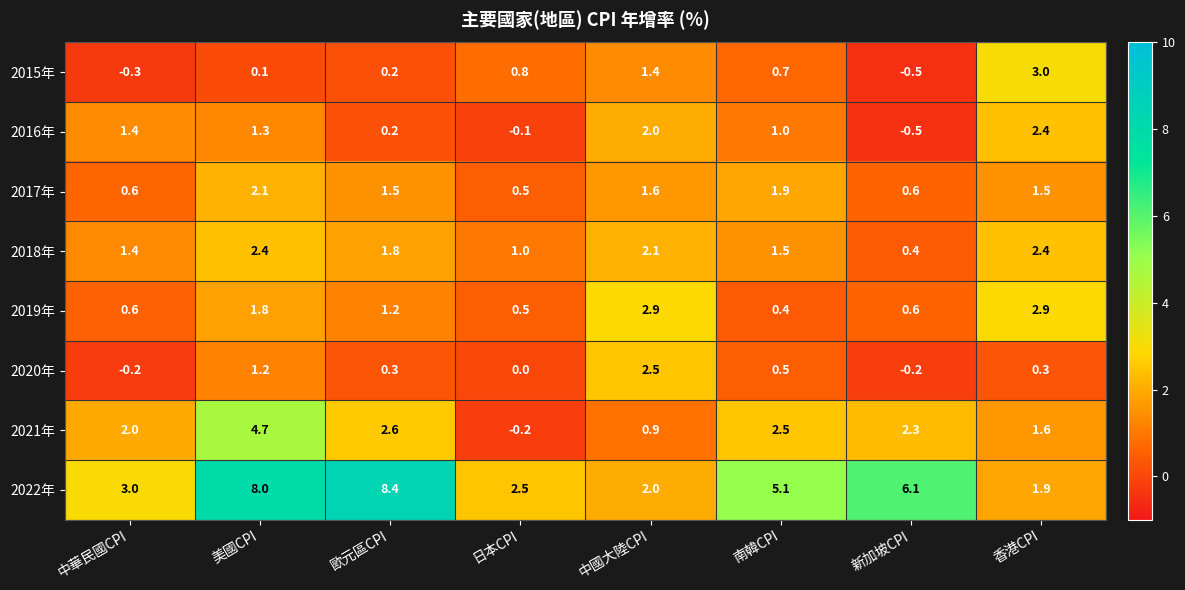

At which category does the chart reach its peak across all series?

歐元區CPI